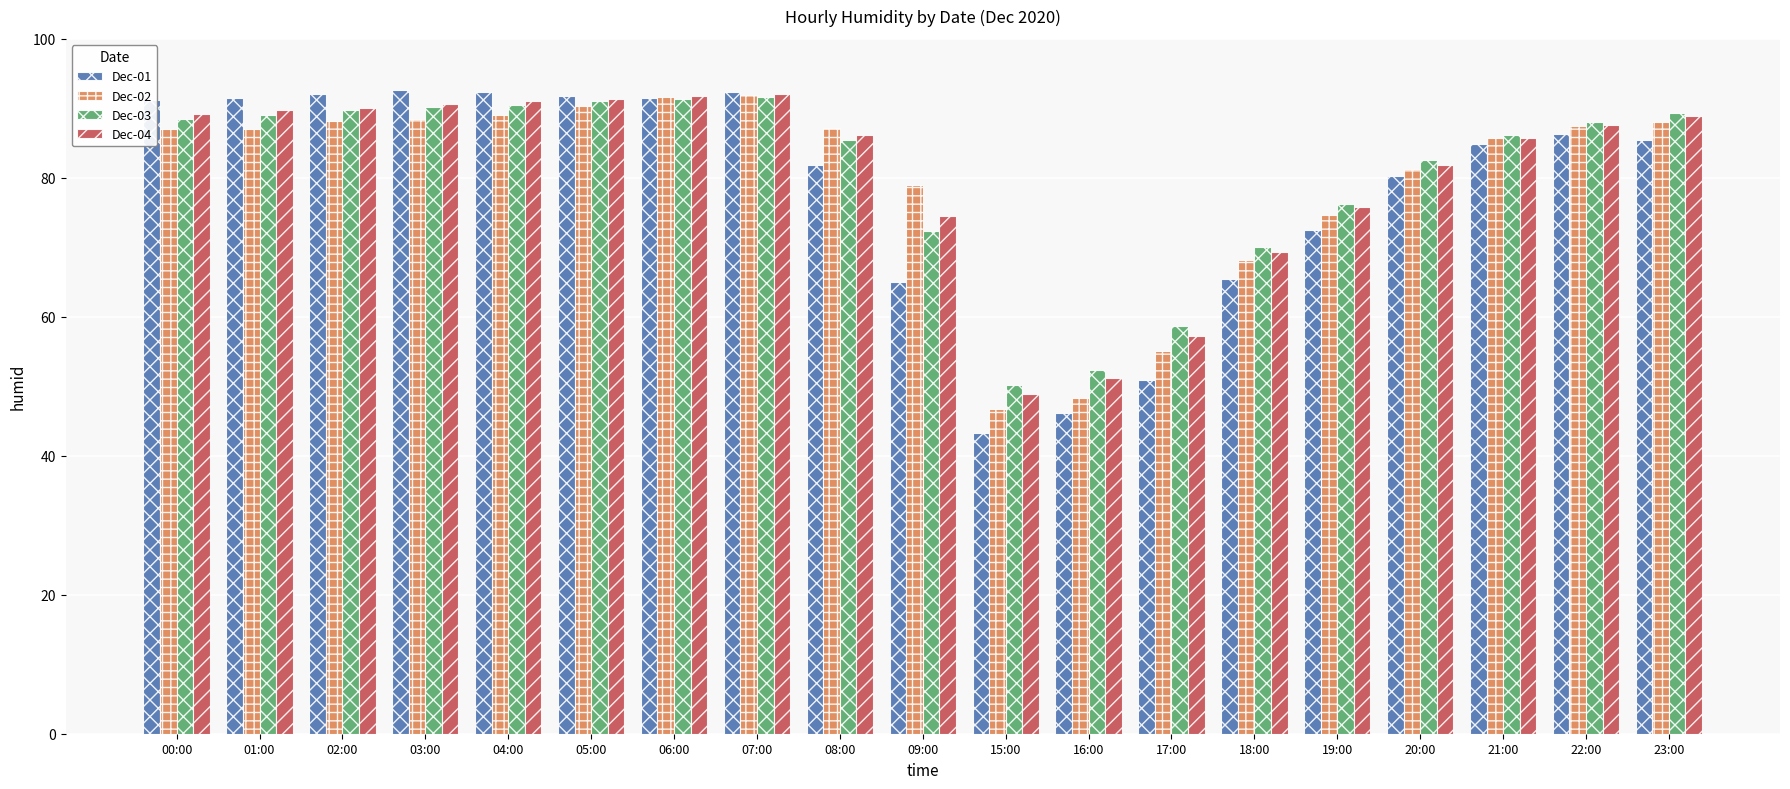

How many bars are there in each group?

4